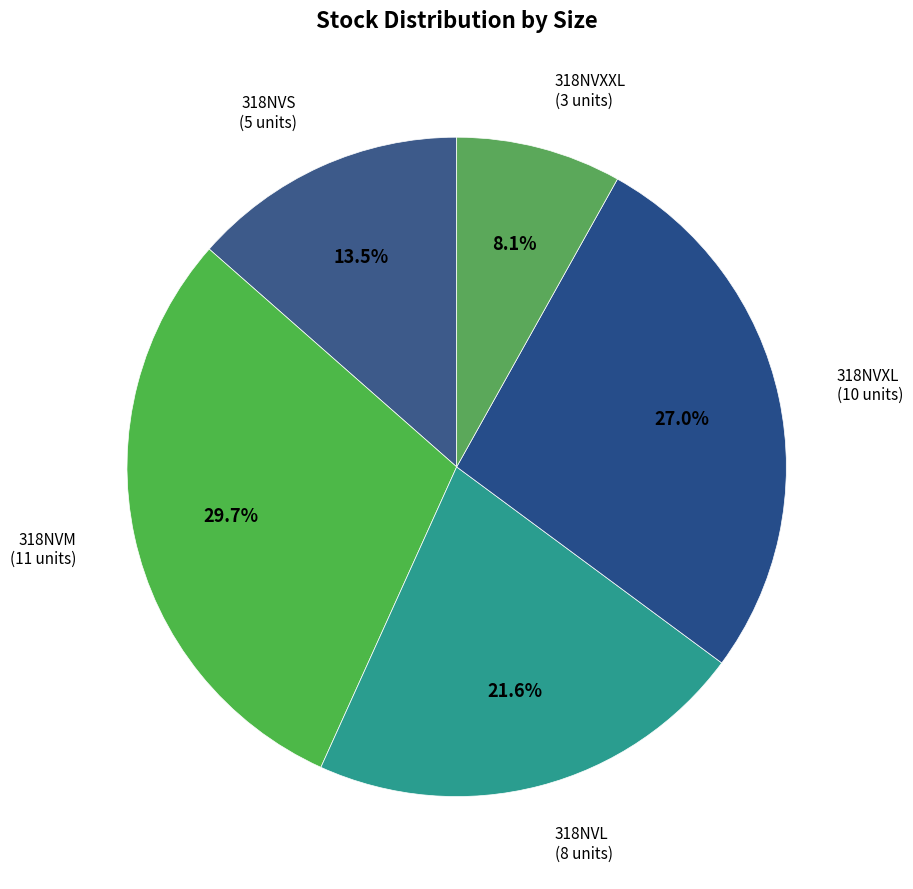

What is the total percentage of 318NVS and 318NVL?

35.1%